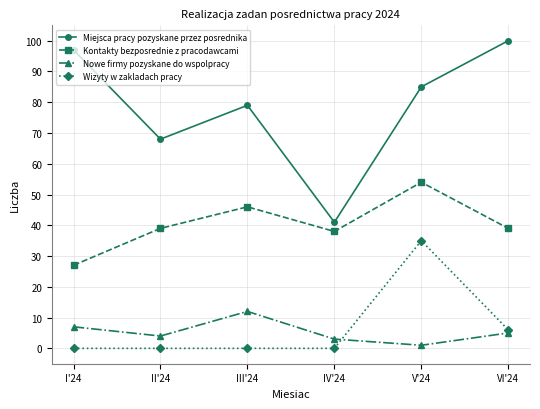

Read the Miejsca pracy pozyskane przez posrednika value at II'24.

68